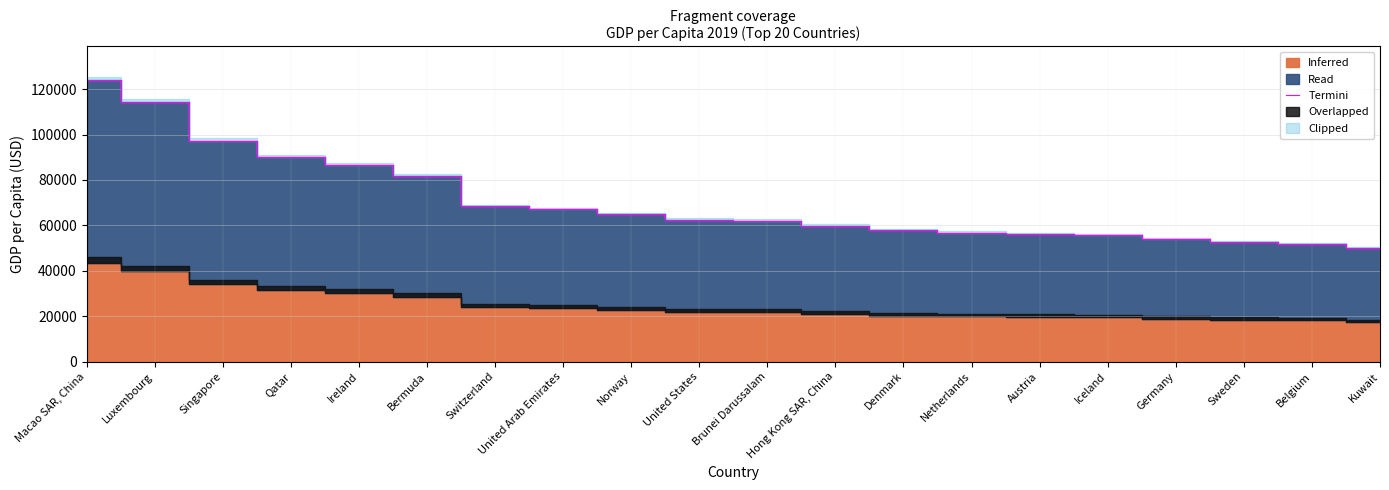

How many data points does each series have?

20